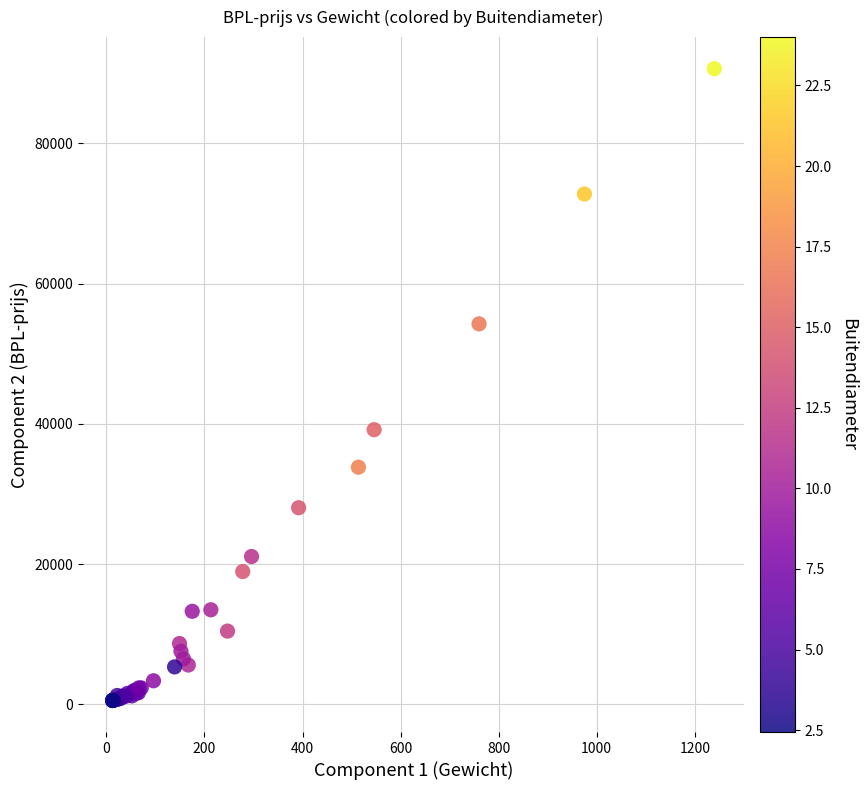

What Y value in the scatter plot is closest to 45592?

39162.0